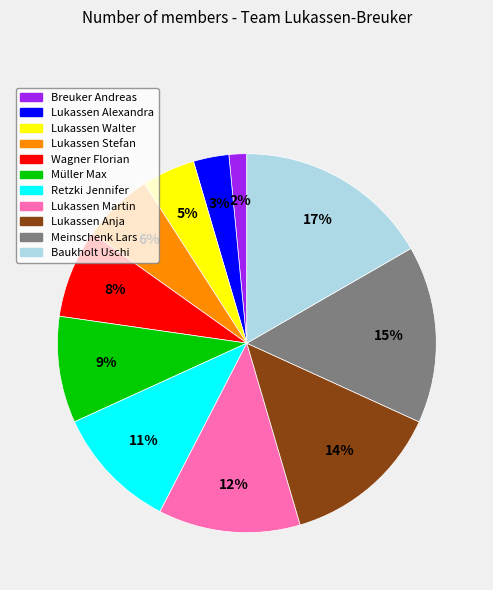

What is the ratio of the value at Lukassen Martin to the value at Müller Max?

1.3